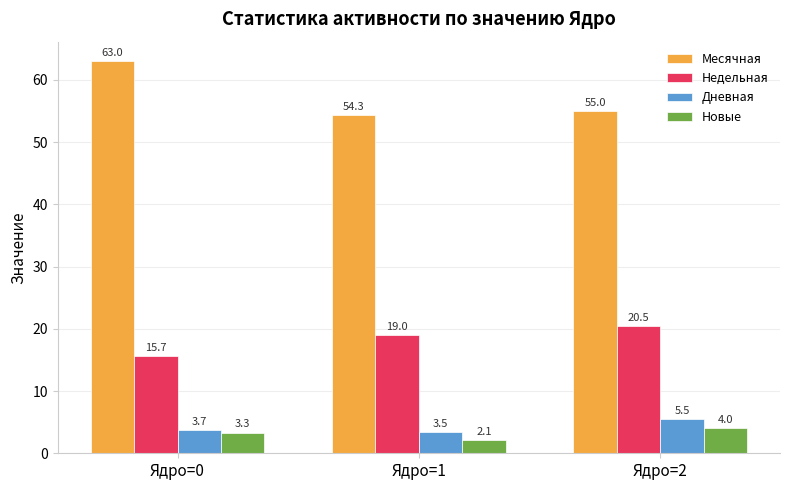

What are all the series names shown in the legend?

Месячная, Недельная, Дневная, Новые